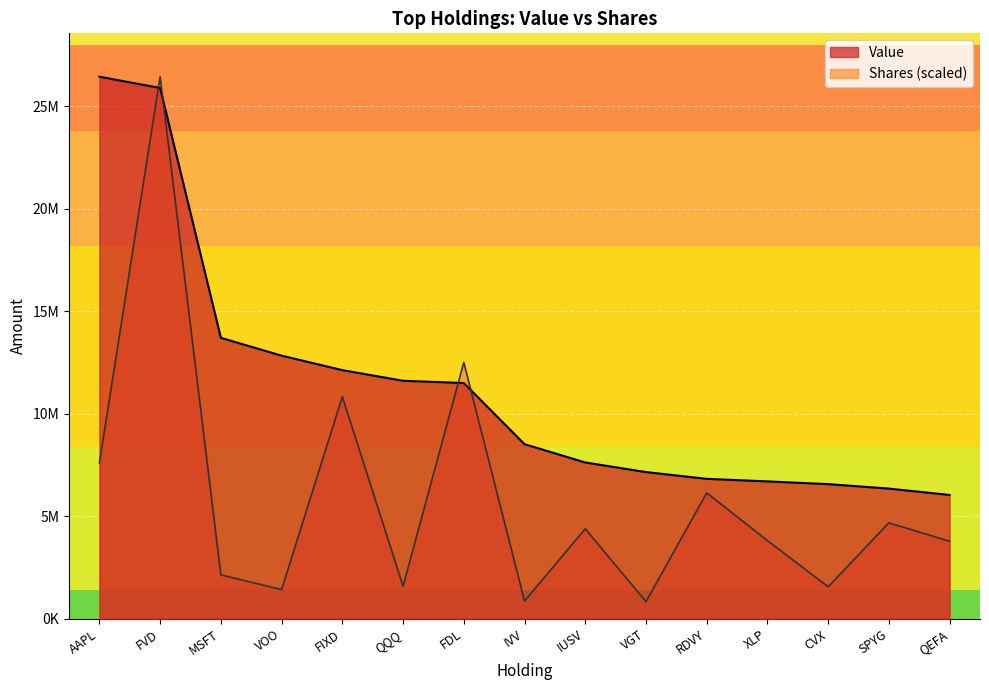

How many interior local peaks does the Shares series have?

6